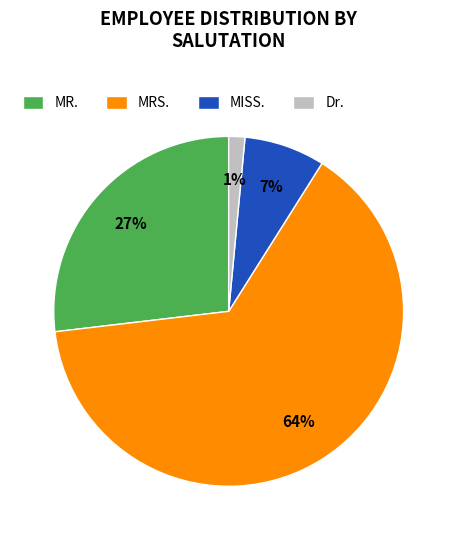

Which slice represents more than half of the pie?

MRS.